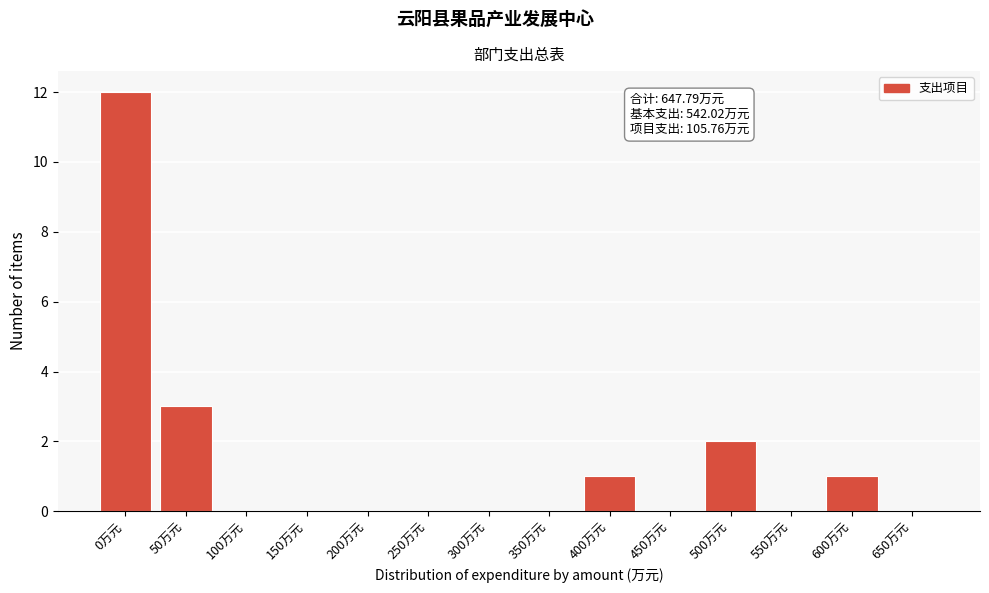

At which category does the chart reach its peak across all series?

0万元